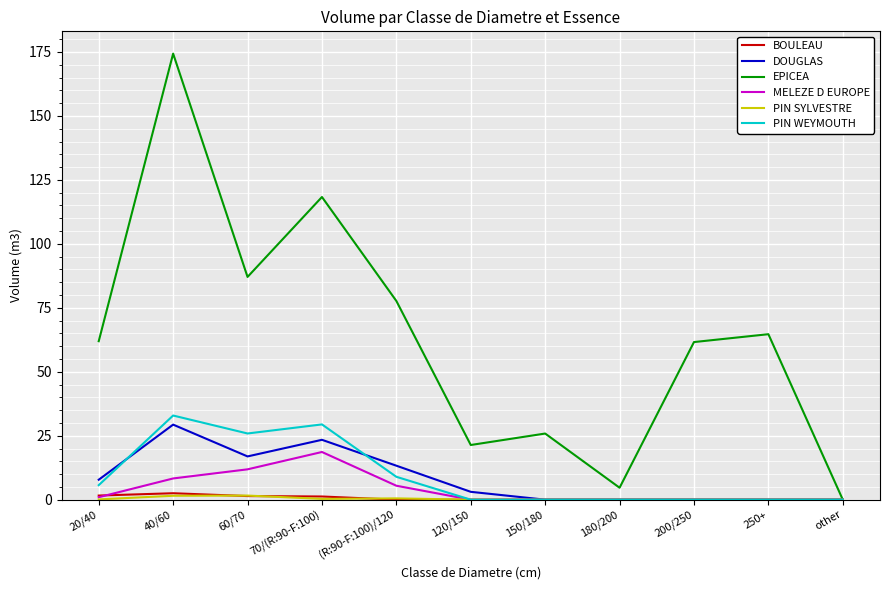

At which category does the chart reach its peak across all series?

40/60